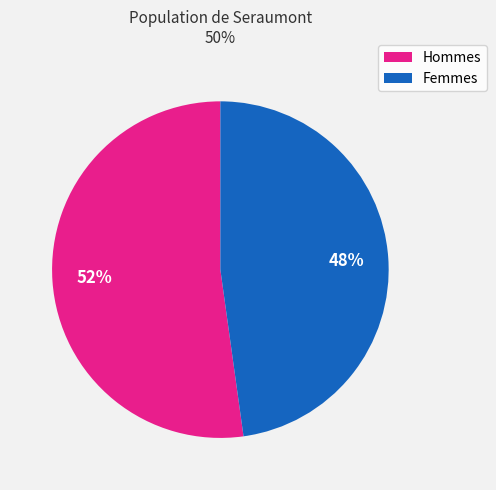

Is there a majority slice in this chart?

Yes